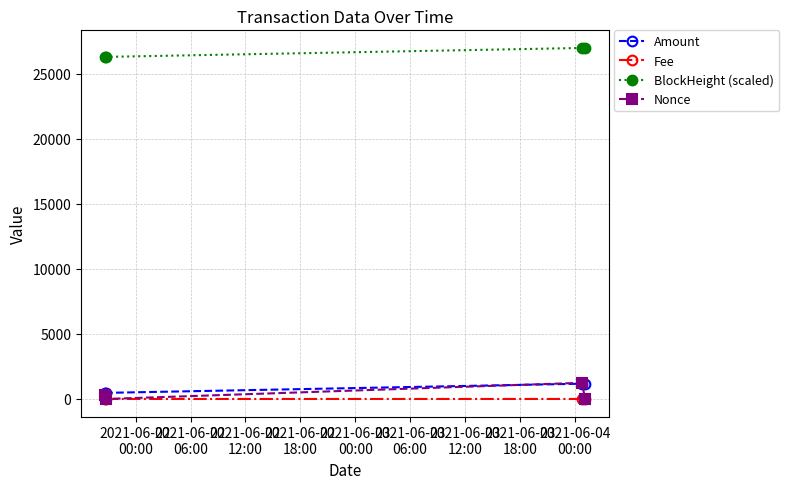

Which series has the largest total across all categories?

BlockHeight (scaled)